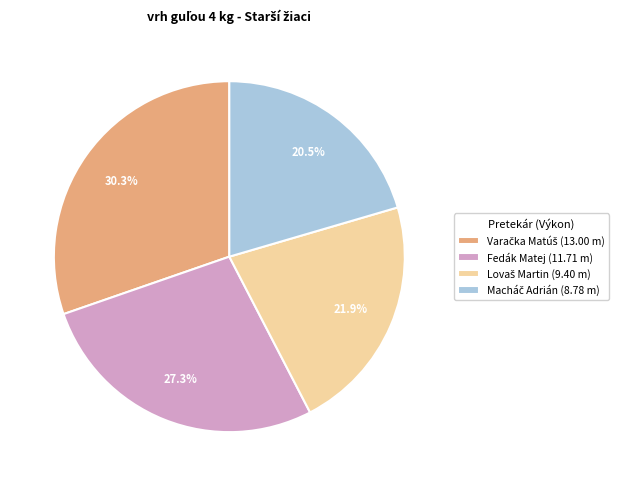

Is there any slice that represents more than half of the pie?

No